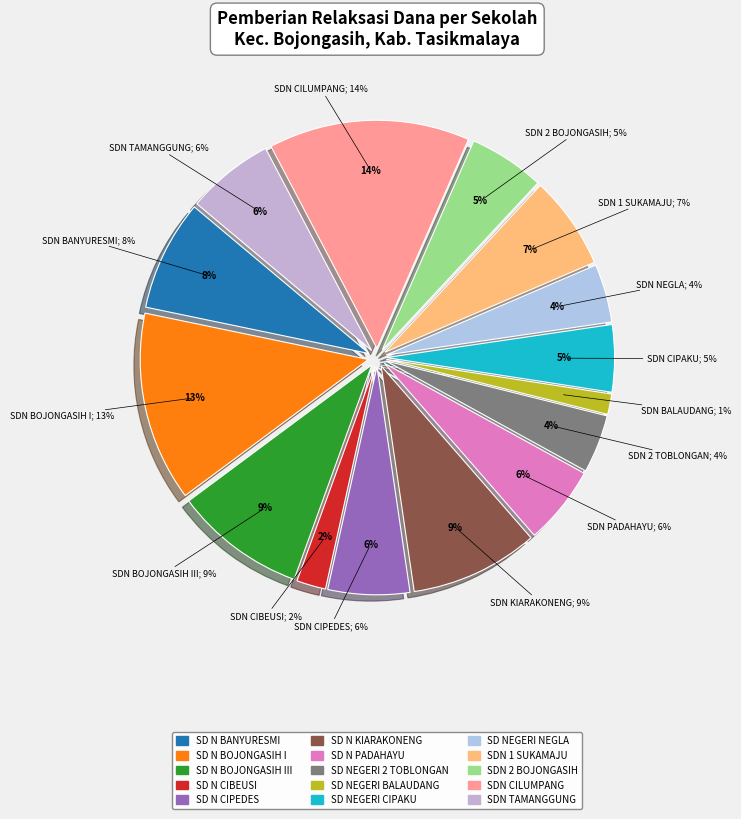

Is it true that SDN CILUMPANG is 14% of the pie?

True